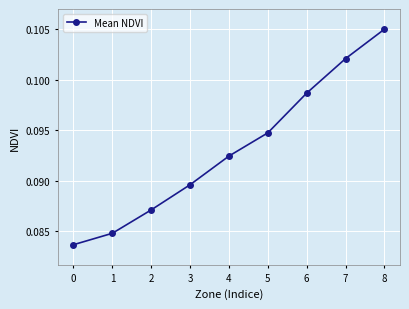

Rank the categories by value from lowest to highest.

0, 1, 2, 3, 4, 5, 6, 7, 8